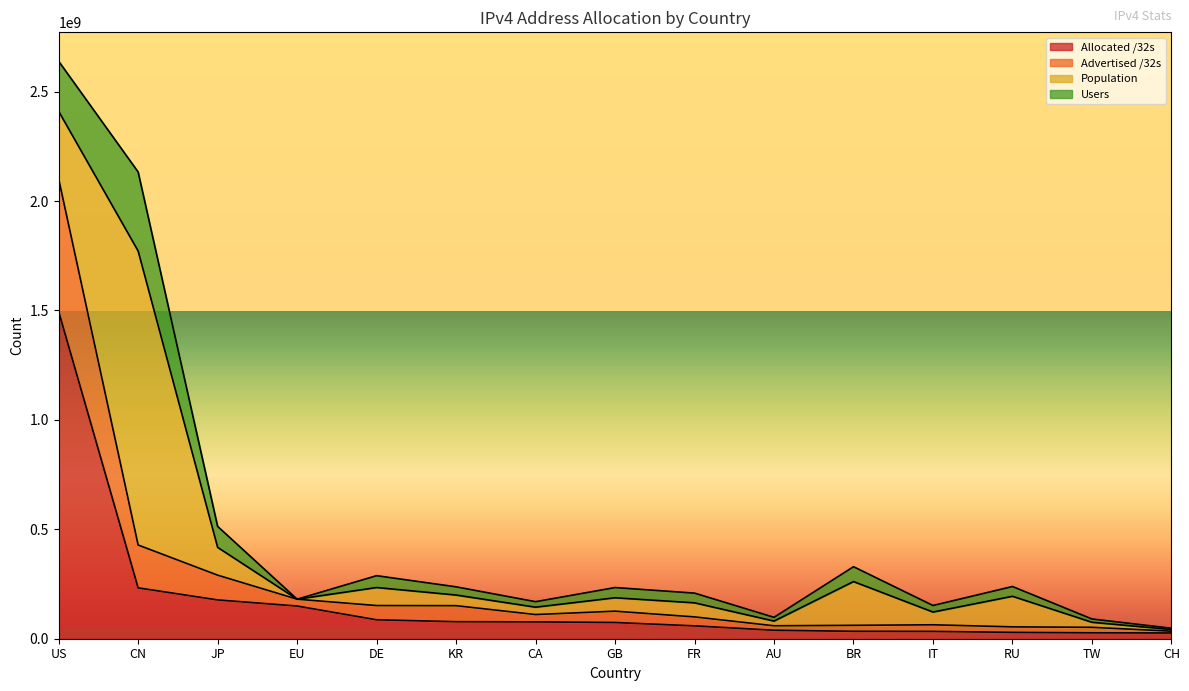

Between RU and BR, which is larger?

BR